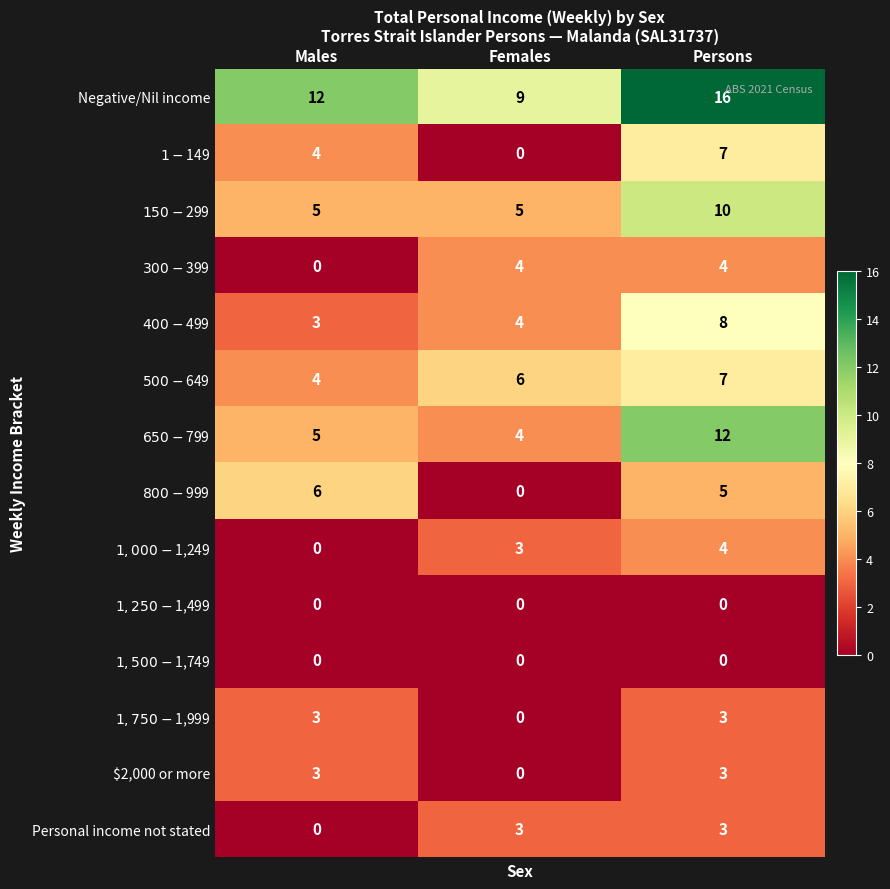

At which label is Personal income not stated closest to 1?

Males